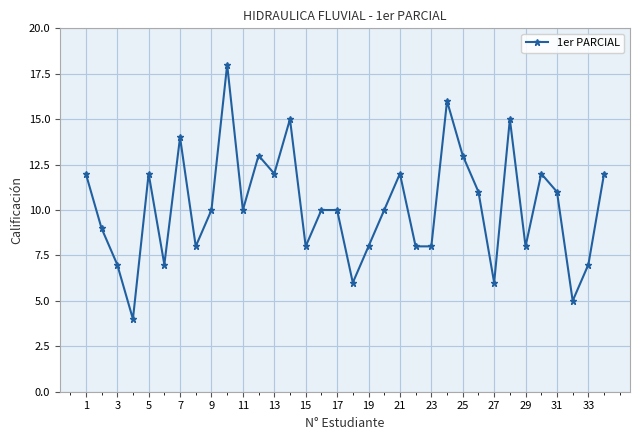

What is the value of the 28th point from the left?

15